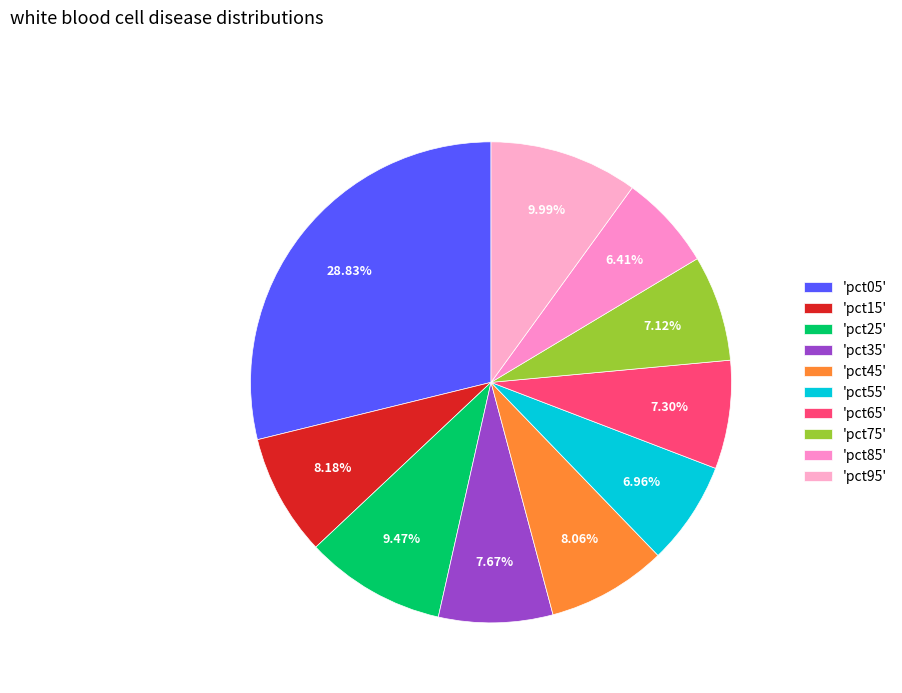

How many segments does this pie chart have?

10